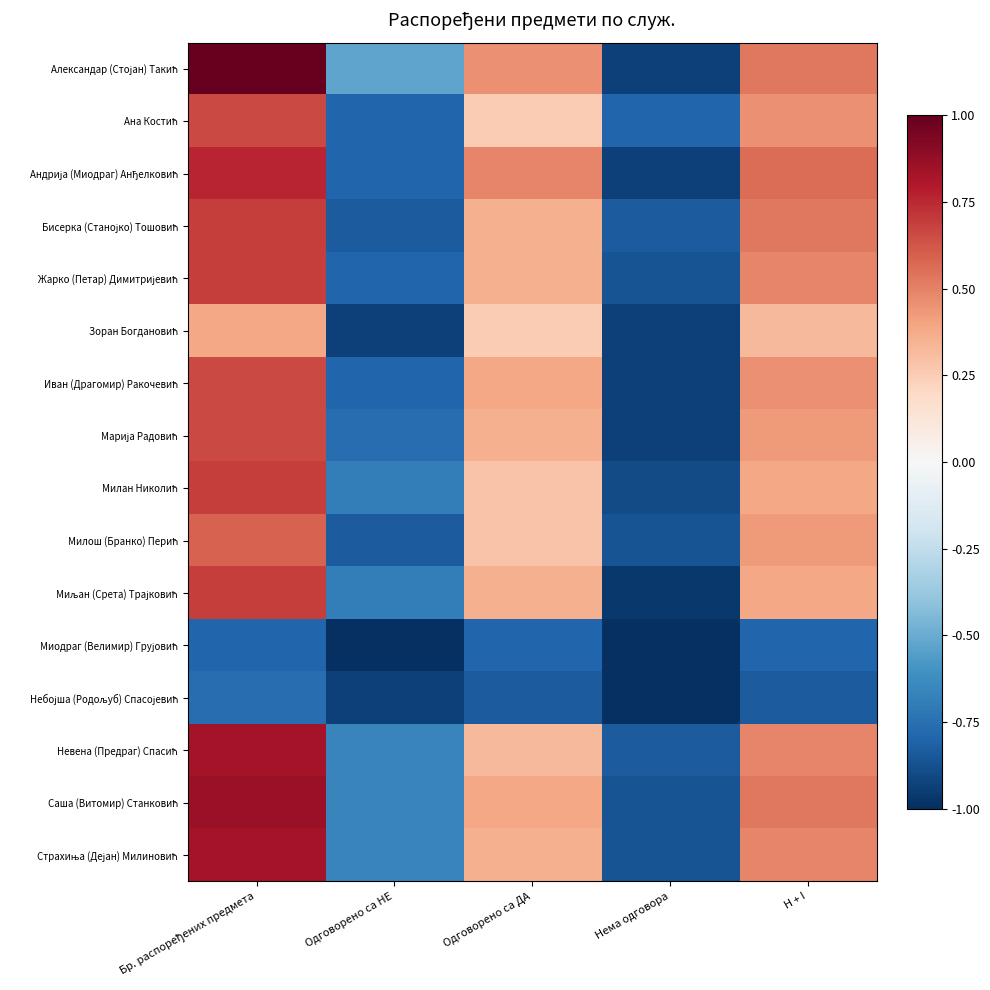

What is the spread (max minus min) of values at H + I?

1.4